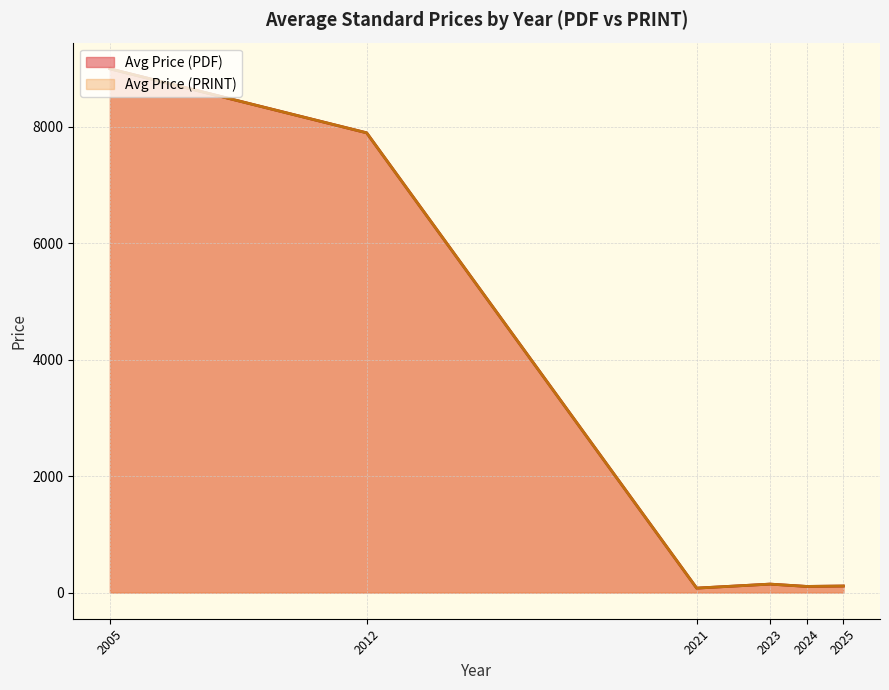

Which series has the widest spread of values?

Avg Price (PDF)